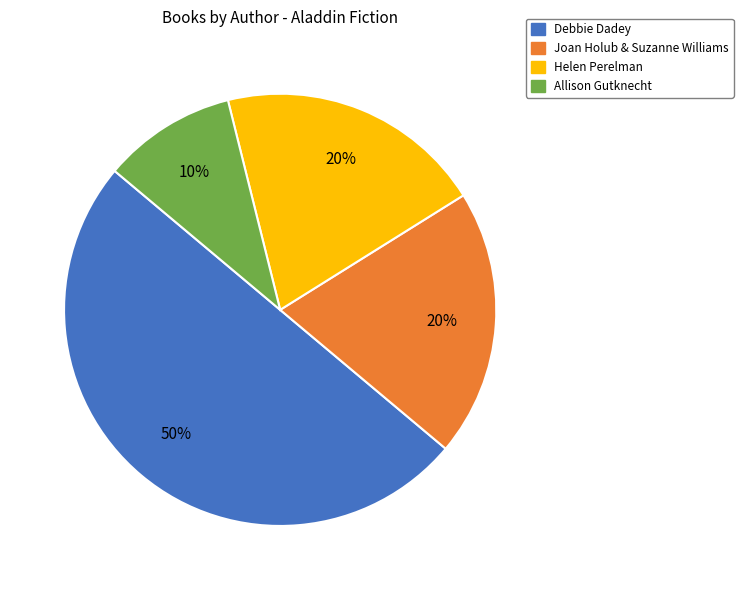

To the nearest percent, what is the difference between the largest and smallest slice percentages?

40%